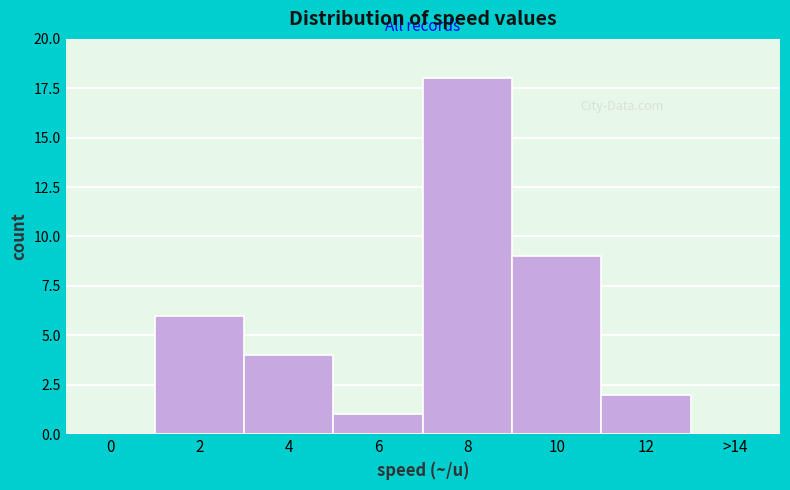

Reading left to right, list all the values displayed in this chart.

0=0	2=6	4=4	6=1	8=18	10=9	12=2	>14=0